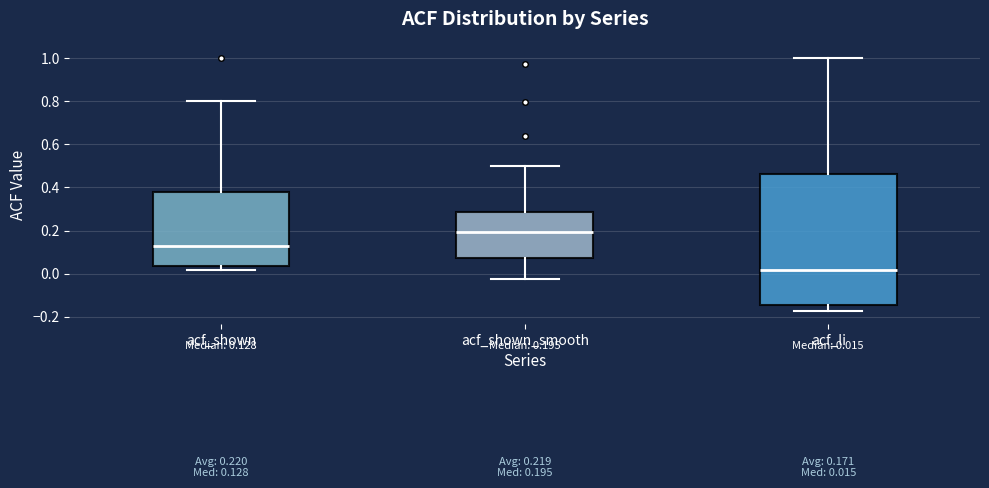

Which box has the lowest median line?

acf_li